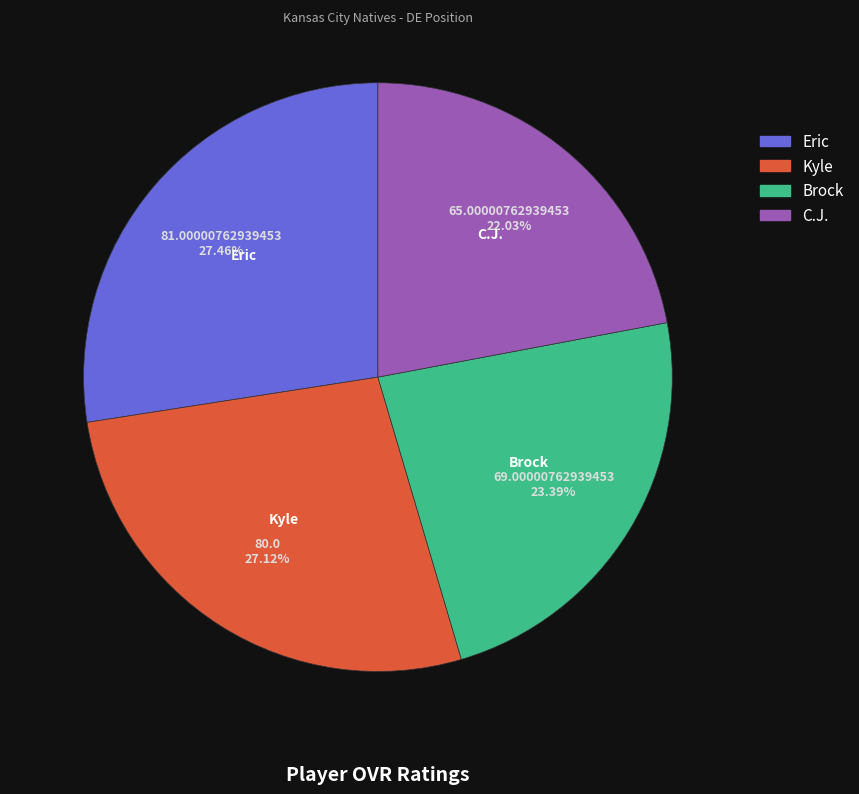

Approximately how many times larger is the value at C.J. compared to Kyle?

0.8